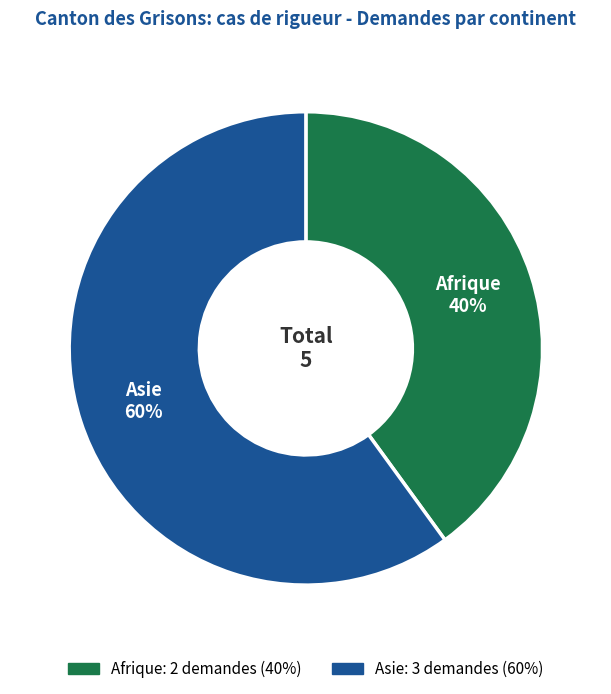

What is the ratio of the value at Afrique to the value at Asie?

0.7